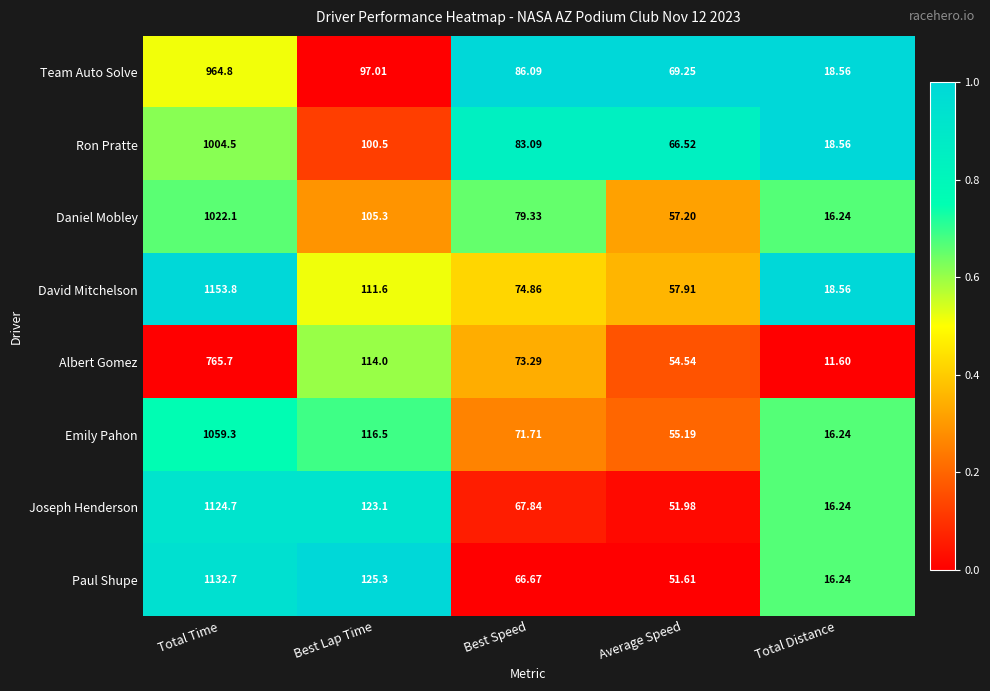

Between Total Time and Best Speed, which series saw the biggest shift?

David Mitchelson